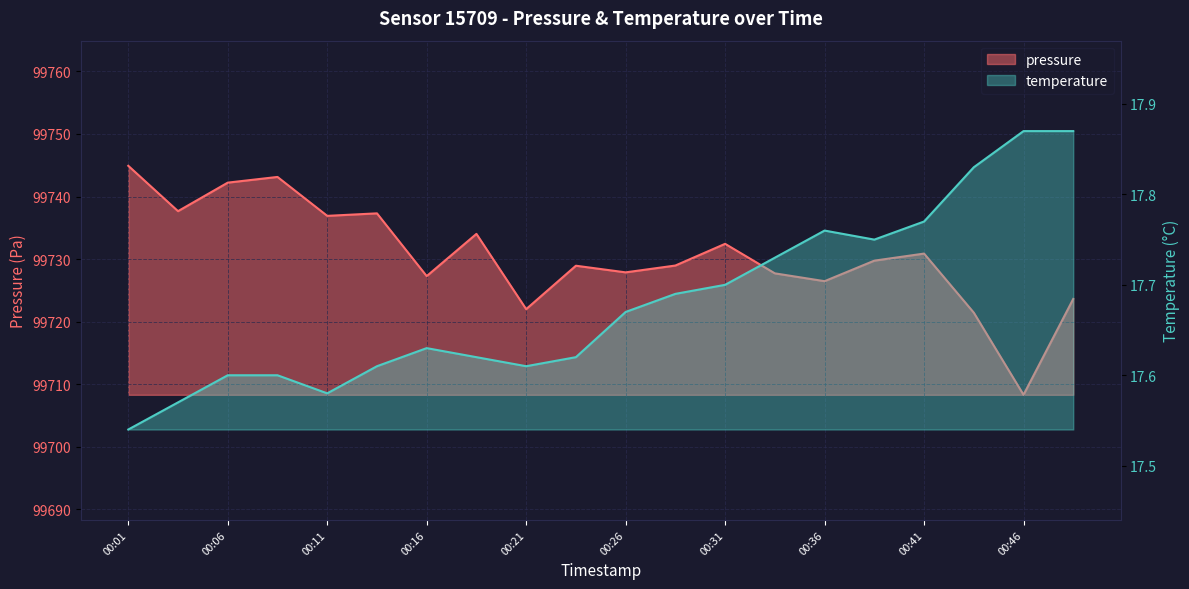

What is the sum of all temperature values?

353.6